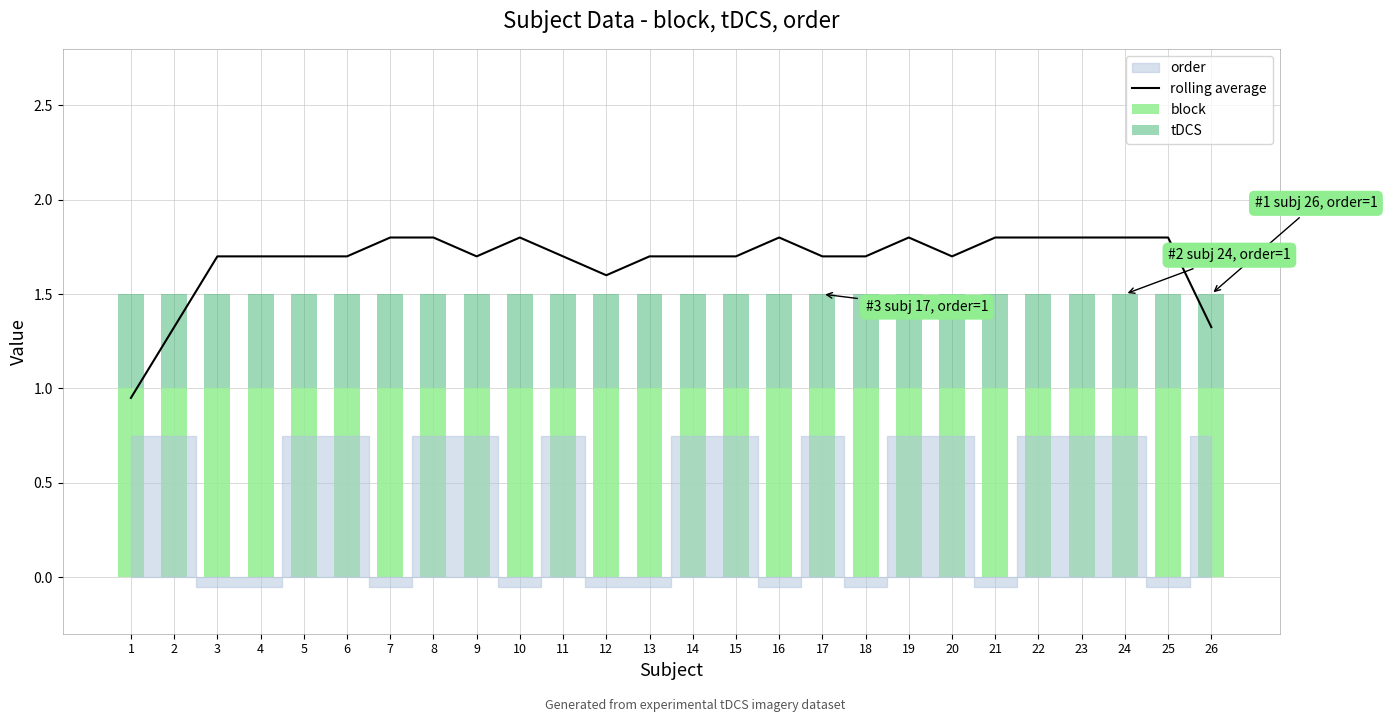

Reading right to left, what are all the values shown in this chart?

rolling average: 26=1.3	25=1.8	24=1.8	23=1.8	22=1.8	21=1.8	20=1.7	19=1.8	18=1.7	17=1.7	16=1.8	15=1.7	14=1.7	13=1.7	12=1.6	11=1.7	10=1.8	9=1.7	8=1.8	7=1.8	6=1.7	5=1.7	4=1.7	3=1.7	2=1.3	1=0.9
block: 26=1.0	25=1.0	24=1.0	23=1.0	22=1.0	21=1.0	20=1.0	19=1.0	18=1.0	17=1.0	16=1.0	15=1.0	14=1.0	13=1.0	12=1.0	11=1.0	10=1.0	9=1.0	8=1.0	7=1.0	6=1.0	5=1.0	4=1.0	3=1.0	2=1.0	1=1.0
tDCS: 26=0.5	25=0.5	24=0.5	23=0.5	22=0.5	21=0.5	20=0.5	19=0.5	18=0.5	17=0.5	16=0.5	15=0.5	14=0.5	13=0.5	12=0.5	11=0.5	10=0.5	9=0.5	8=0.5	7=0.5	6=0.5	5=0.5	4=0.5	3=0.5	2=0.5	1=0.5